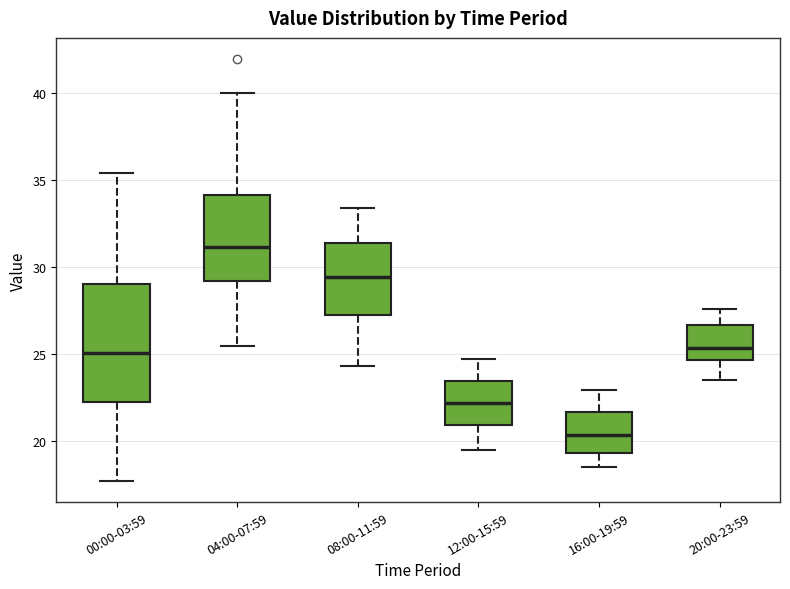

Reading left to right, transcribe this box plot: for each box, give where its median line is, the range the box spans, and where its two whiskers end, as read against the y-axis. The values are not printed on the chart, so give them approximately, as read against the axis.

00:00-03:59: median 25.0, box 22.0 to 29.0, whiskers 17.5 to 35.5
04:00-07:59: median 31.0, box 29.0 to 34.0, whiskers 25.5 to 40.0
08:00-11:59: median 29.5, box 27.5 to 31.5, whiskers 24.5 to 33.5
12:00-15:59: median 22.0, box 21.0 to 23.5, whiskers 19.5 to 24.5
16:00-19:59: median 20.5, box 19.5 to 21.5, whiskers 18.5 to 23.0
20:00-23:59: median 25.5, box 24.5 to 26.5, whiskers 23.5 to 27.5